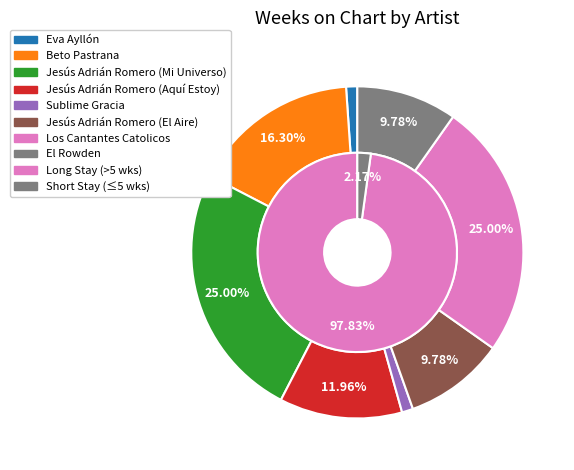

Which has a higher value, El Rowden or Jesús Adrián Romero (Aquí Estoy)?

Jesús Adrián Romero (Aquí Estoy)